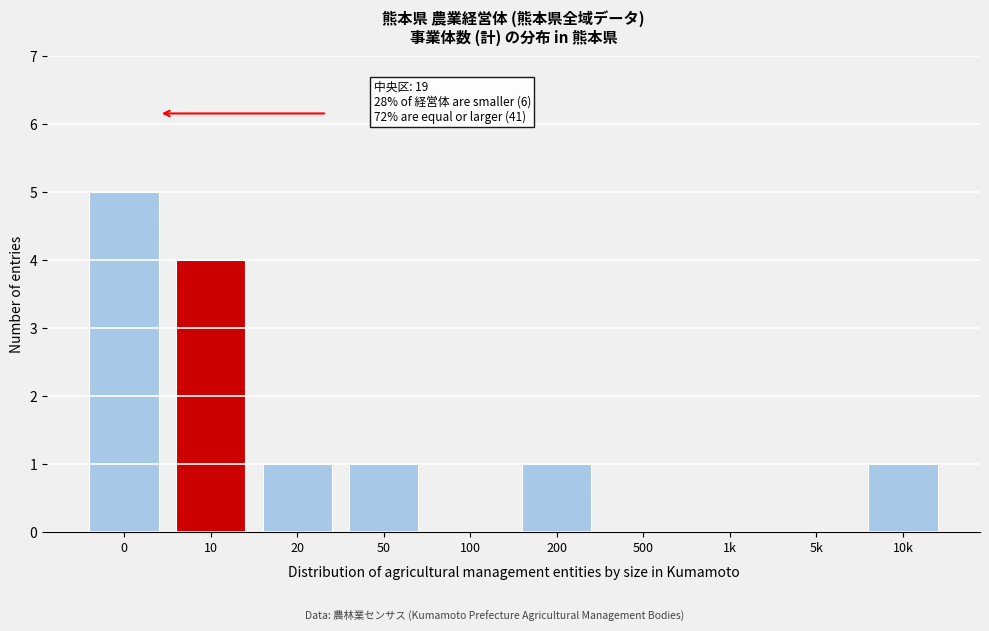

Reading left to right, list all the values displayed in this chart.

0=5	10=4	20=1	50=1	100=0	200=1	500=0	1k=0	5k=0	10k=1